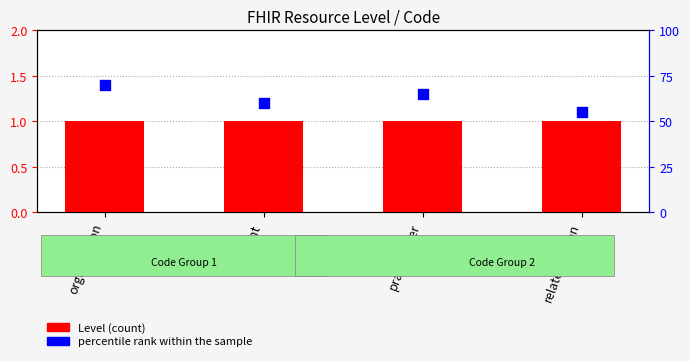

Which series contains the lowest Y value?

percentile rank within the sample